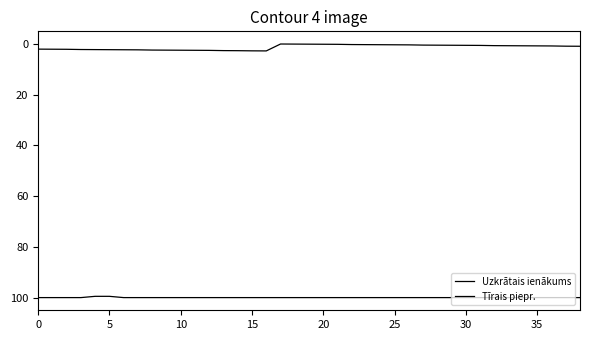

True or false: Uzkrātais ienākums and Tīrais piepr. cross at least once.

False